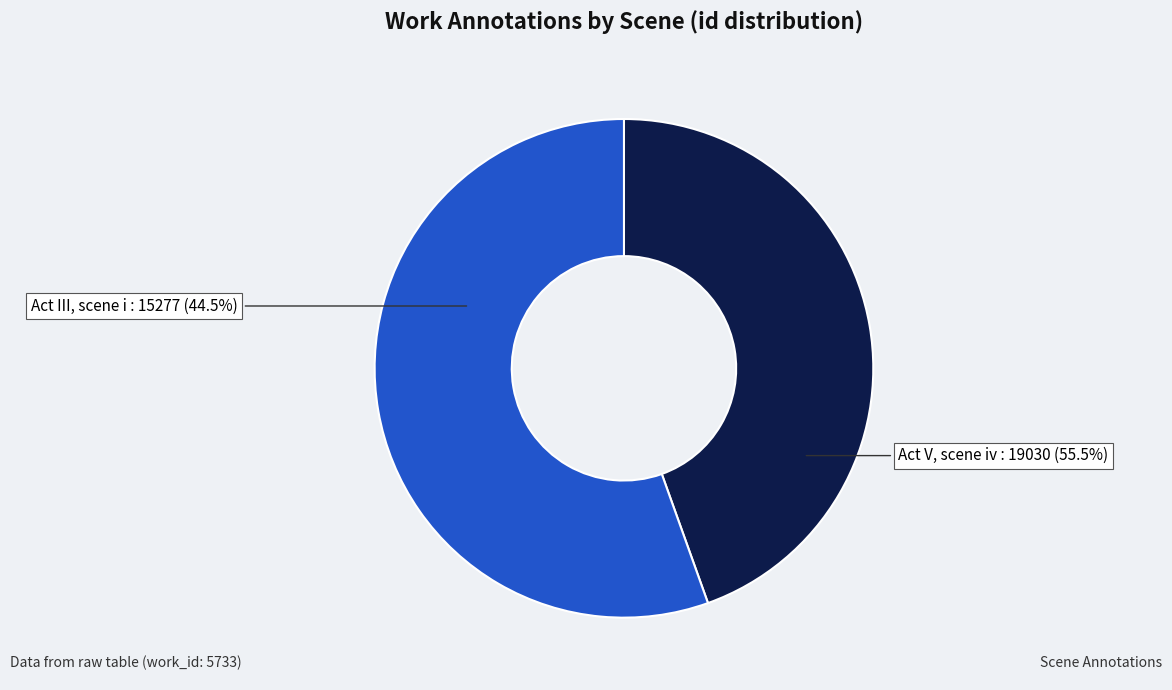

Which category has the biggest portion of the pie?

Act V, scene iv (id: 19030)